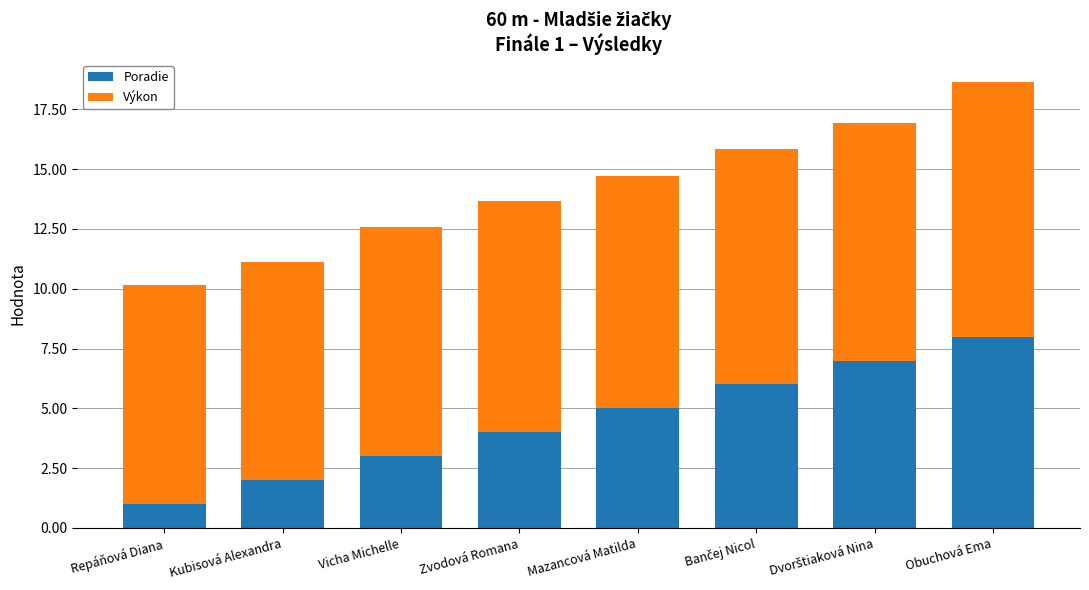

What value does the Poradie series have at Vicha Michelle?

3.0